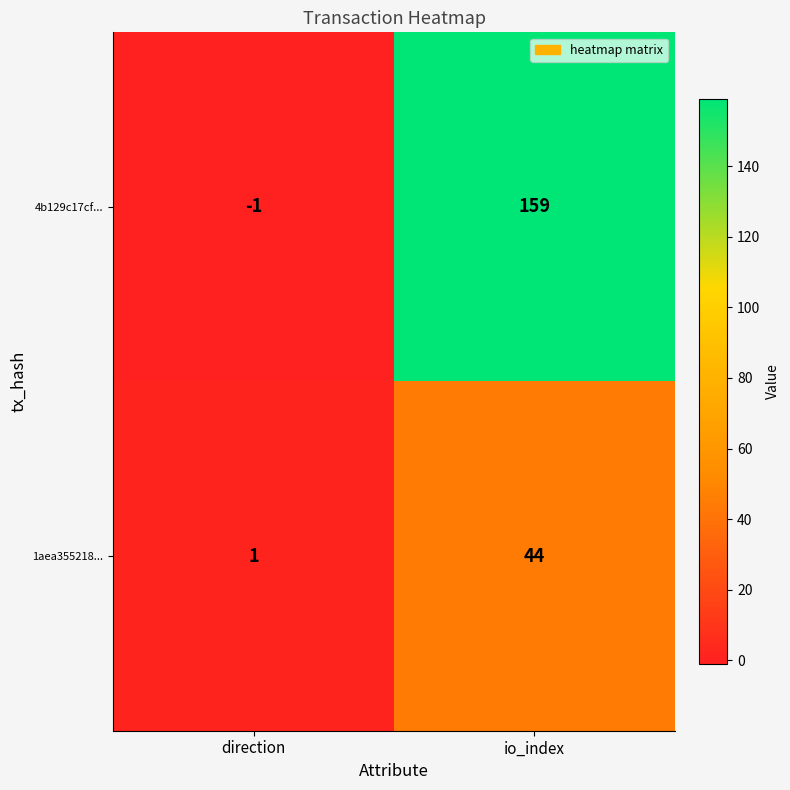

List the series in order of their peak value, highest first.

4b129c17cf..., 1aea355218...